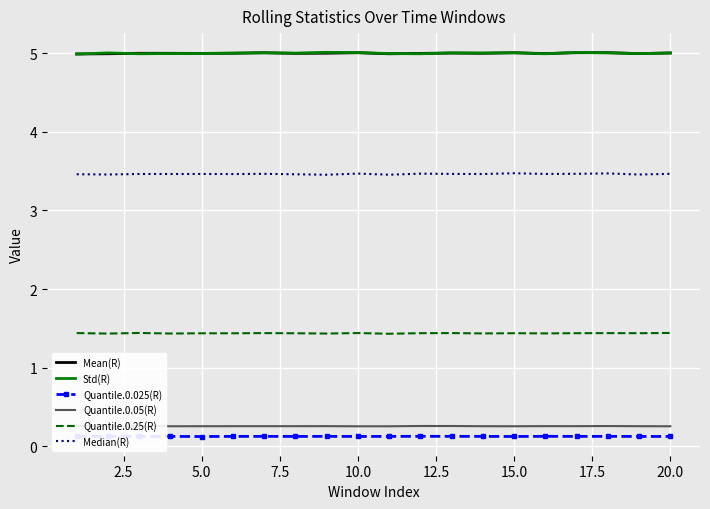

The value of Std(R) at 5.0 is 7.2. True or false?

False